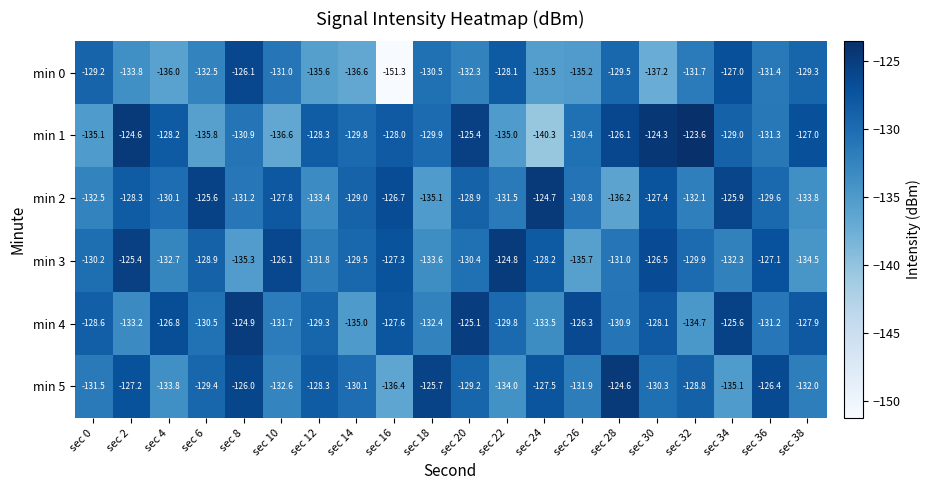

Count the number of data series in this chart.

6